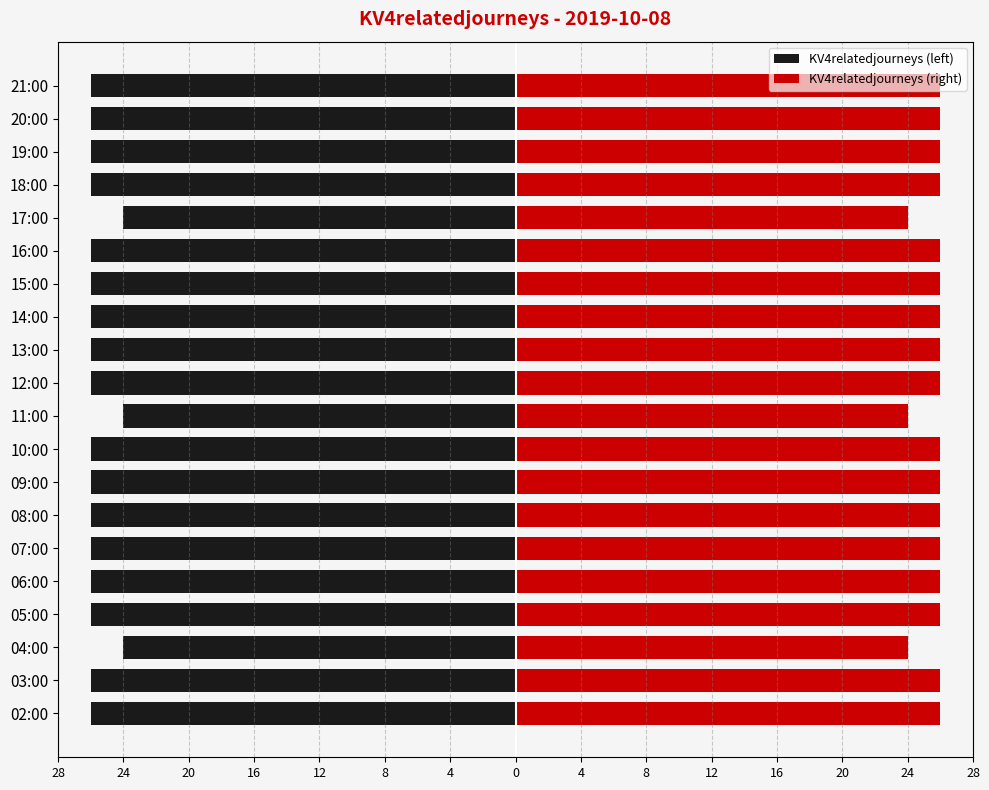

What are all the series names shown in the legend?

KV4relatedjourneys (left), KV4relatedjourneys (right)